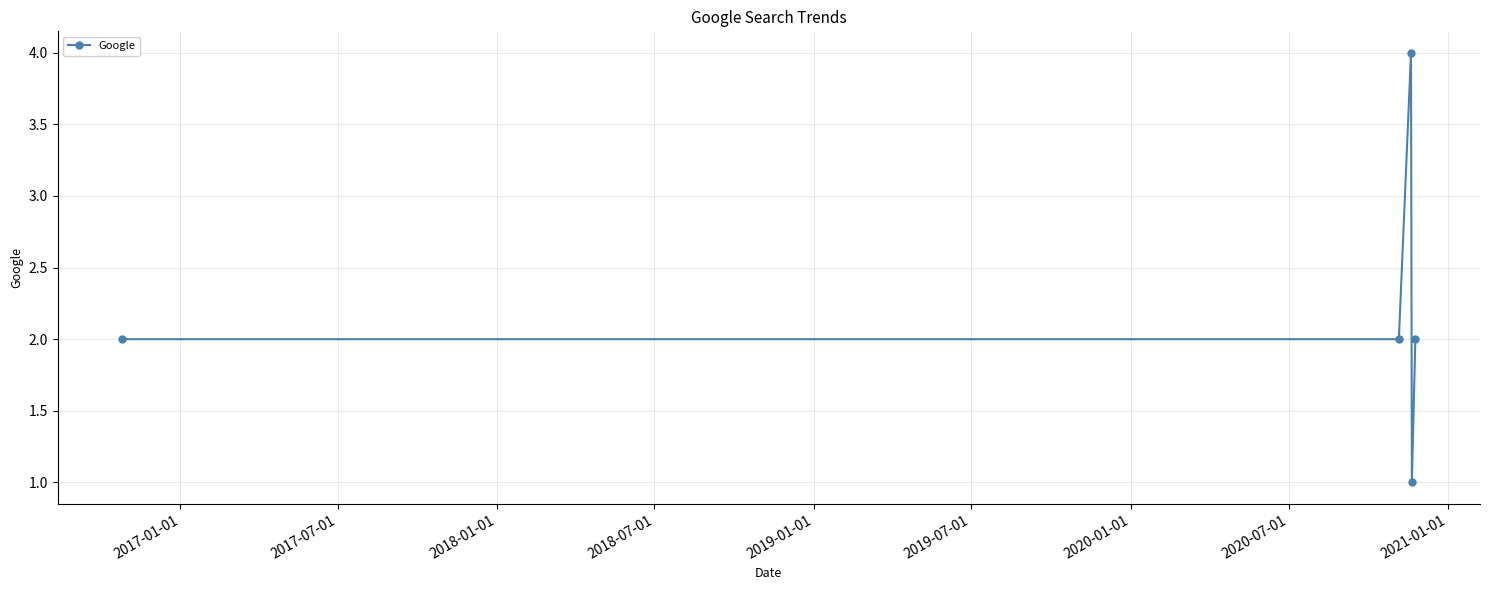

How many lines are shown in the chart?

1